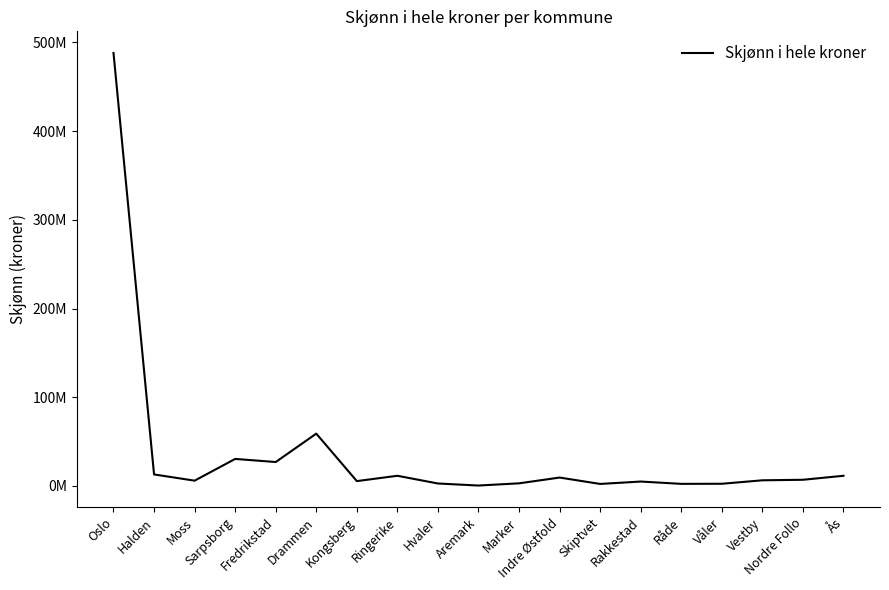

Is this an area chart (filled region under the line)?

No